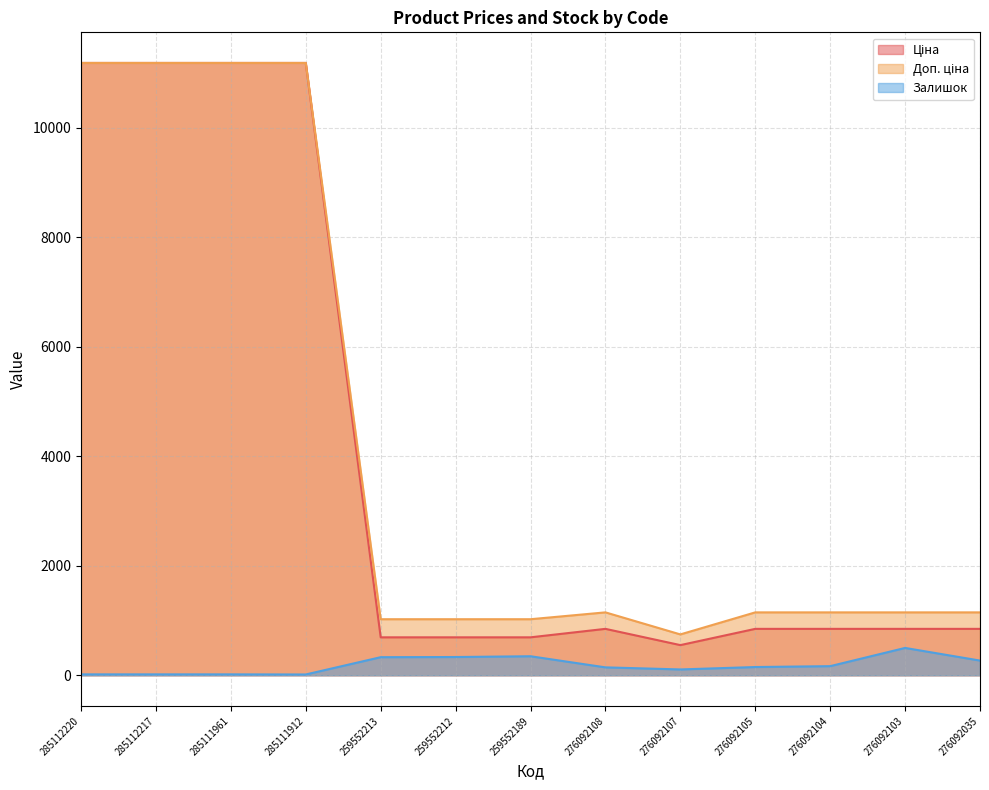

Between 285112217 and 285111912, which series saw the biggest shift?

Залишок